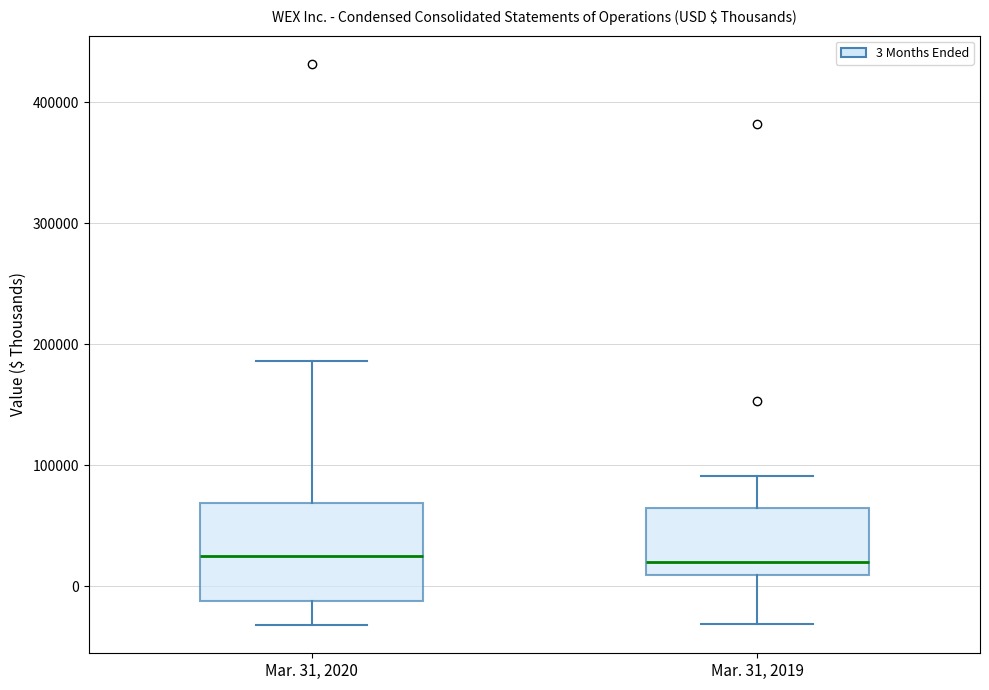

Where is the upper edge of the box for Mar. 31, 2019 on the y-axis? The values are not printed on the chart, so give them approximately, as read against the axis.

60000